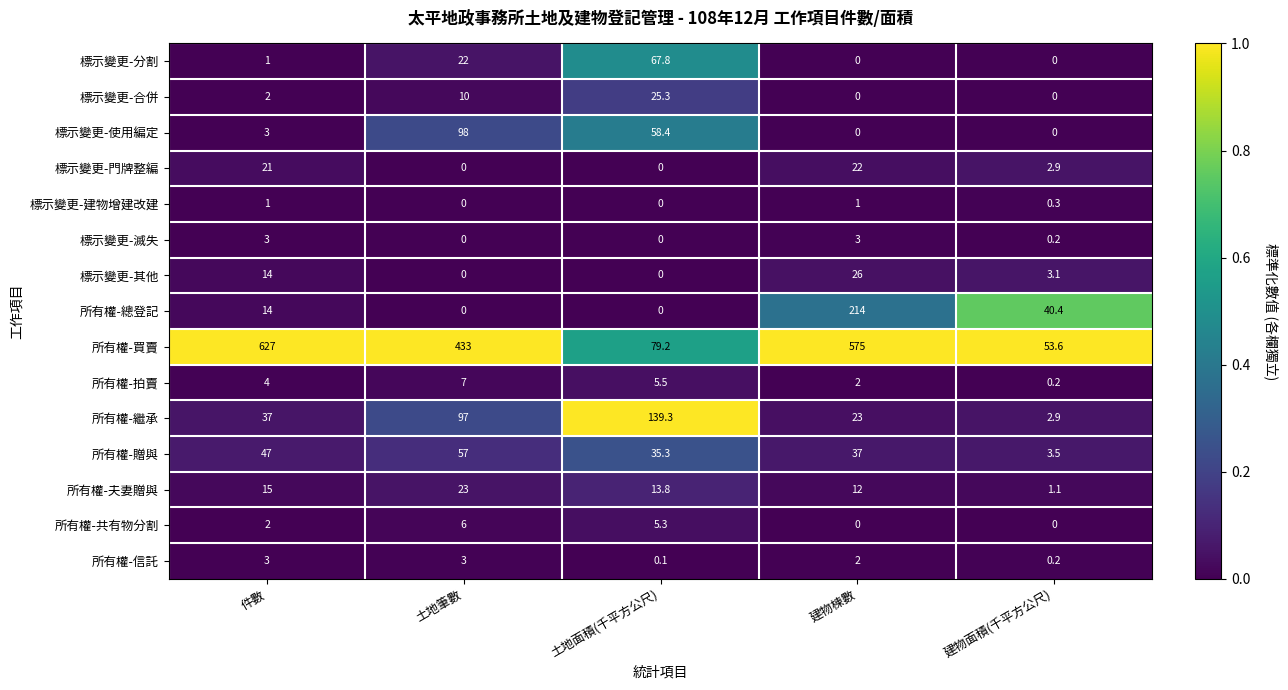

True or false: 標示變更-門牌整編 has a value of 10.1 at 土地面積(千平方公尺).

False